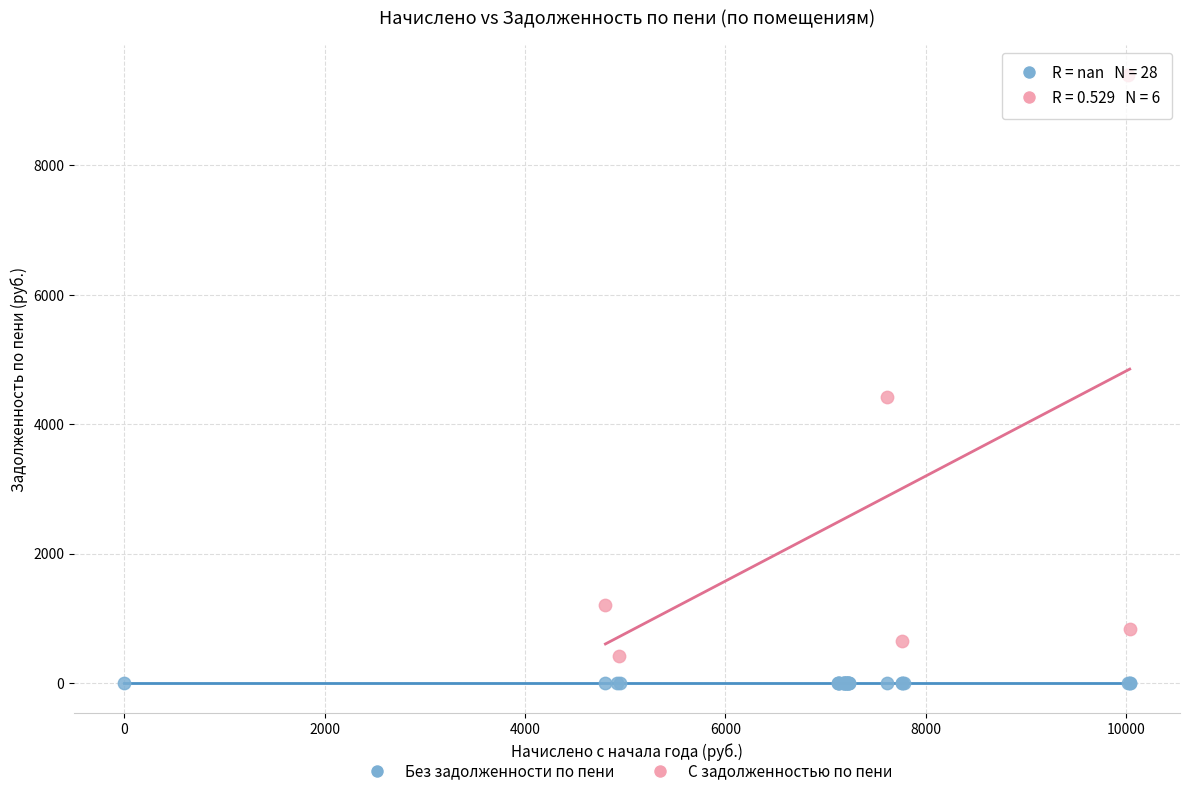

Which series reaches the maximum Y coordinate?

С задолженностью по пени